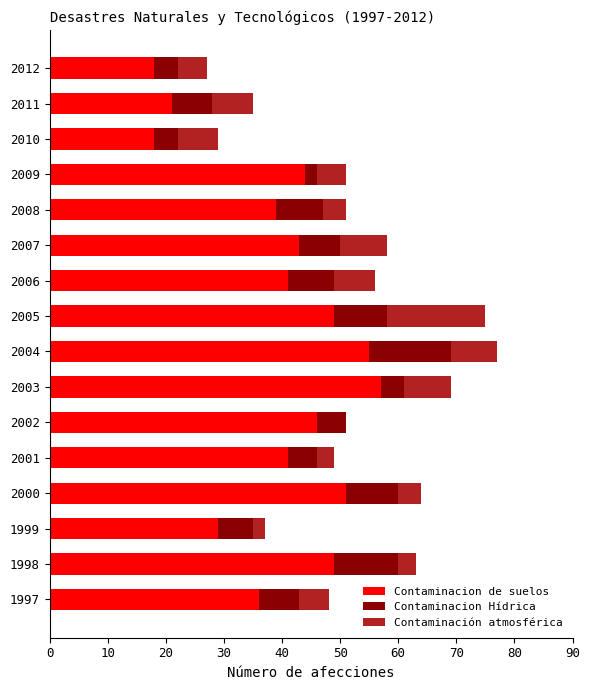

What is the sum of the Contaminacion de suelos values at 2001 and 2004?

96